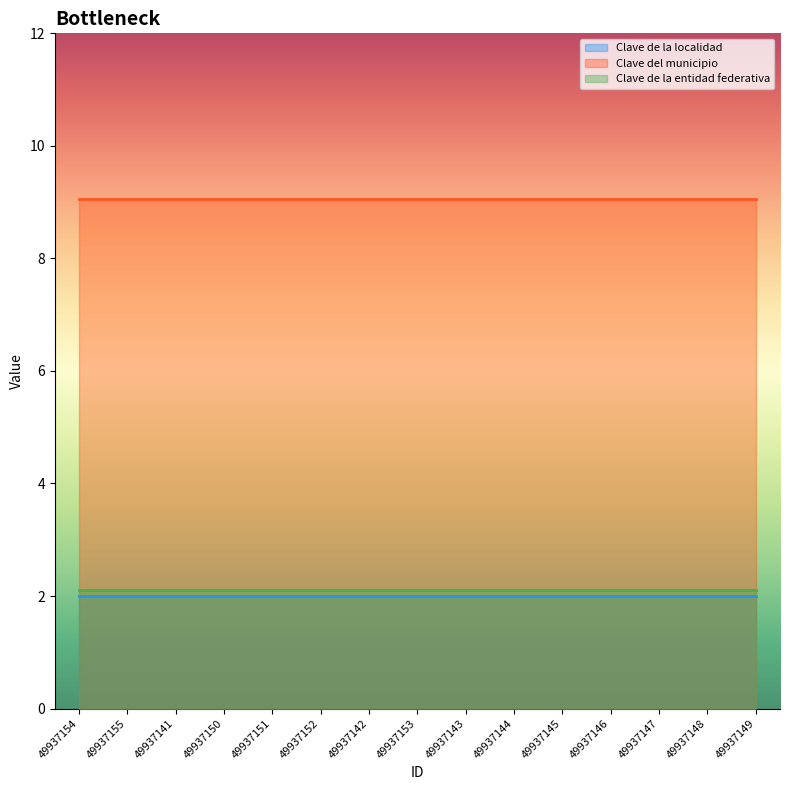

At which category is the sum across all series the highest?

49937154